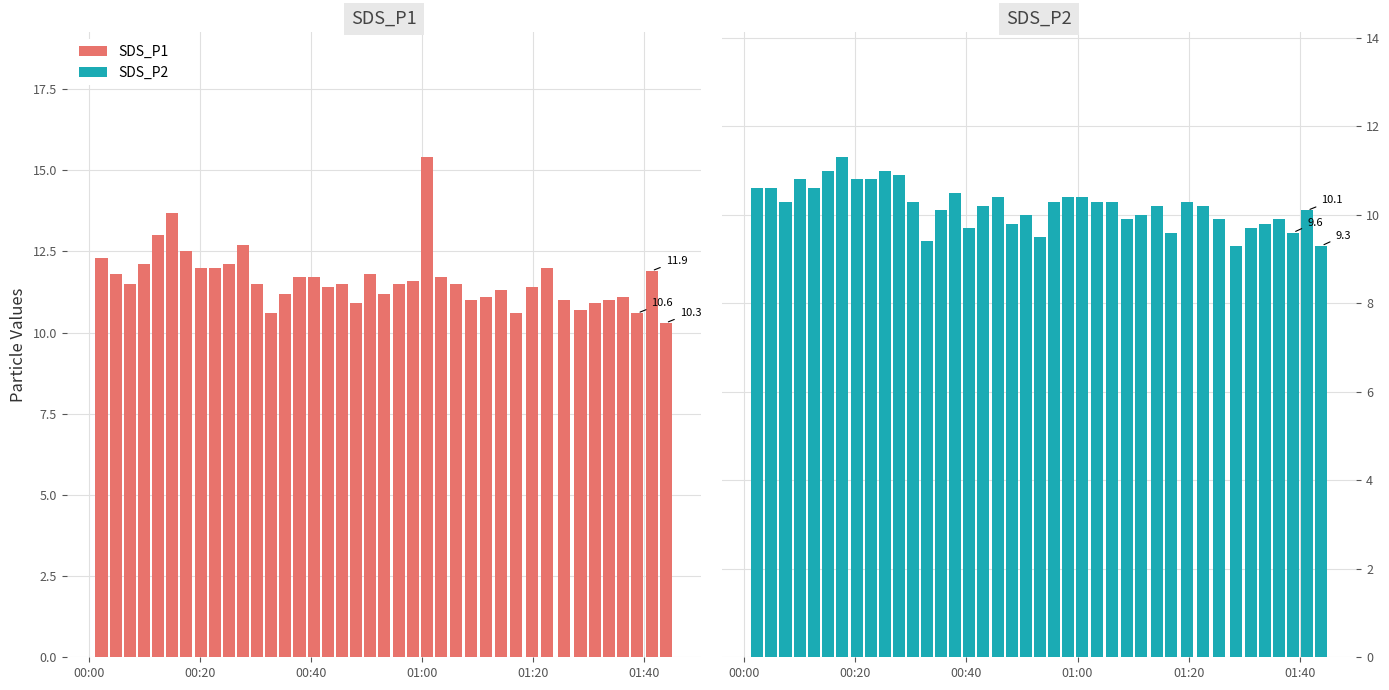

How many bars are there in total?

80